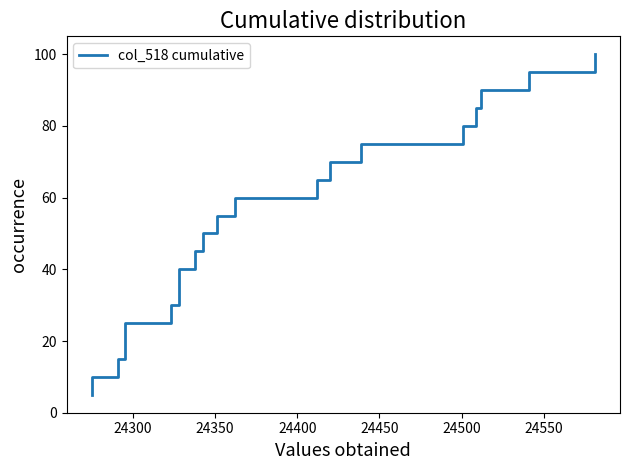

What is the value of the 2nd point from the left?

10.0